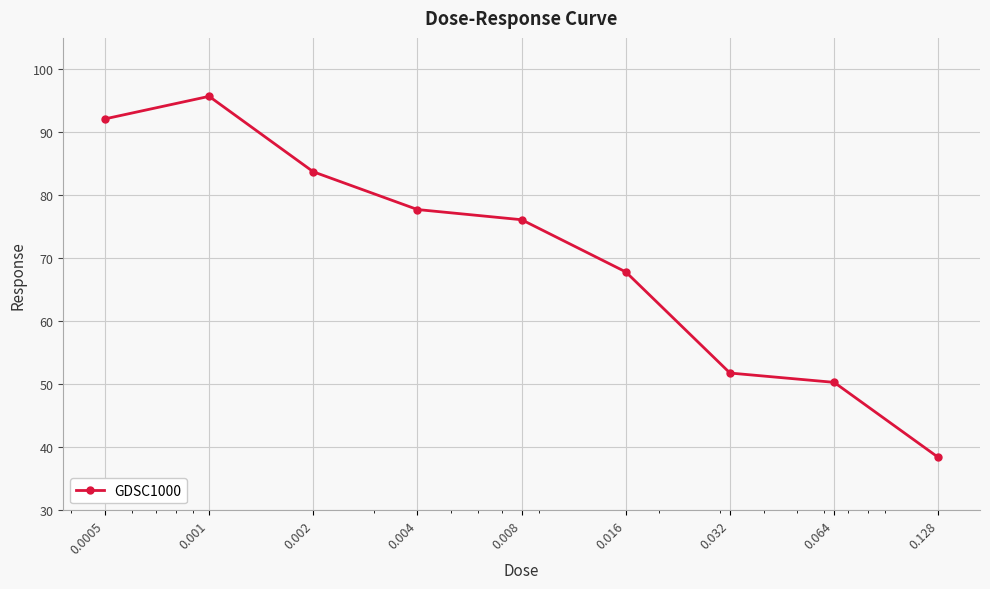

What is the value of the 2nd point from the left?

95.7